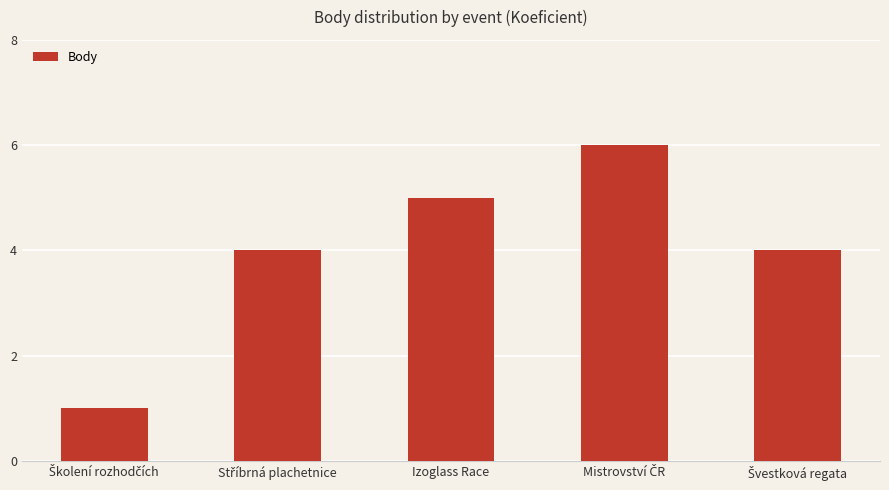

What is the difference between the maximum and minimum values?

5